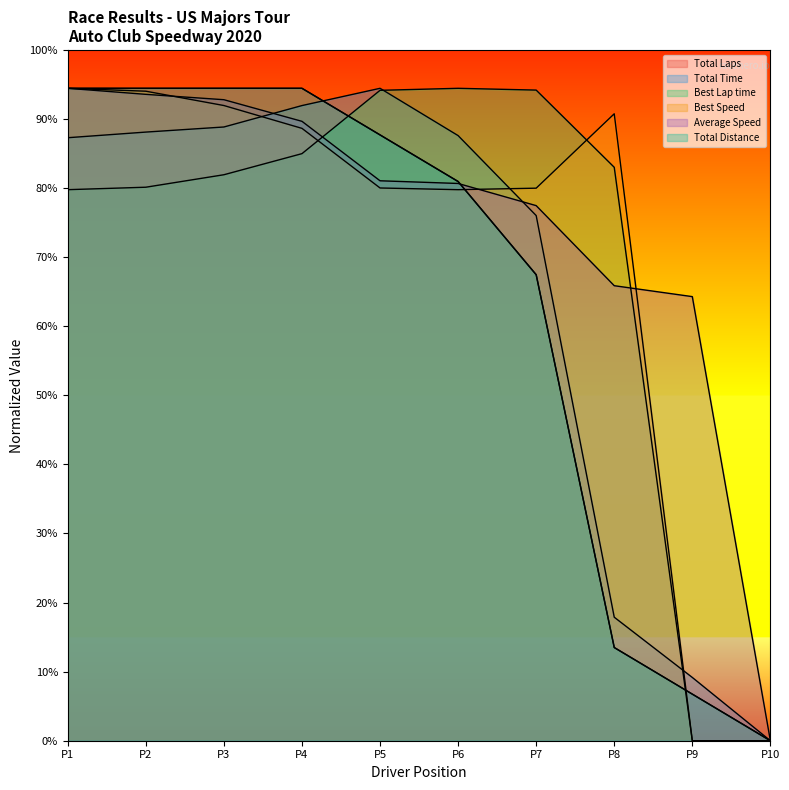

Which series has the largest total across all categories?

Average Speed